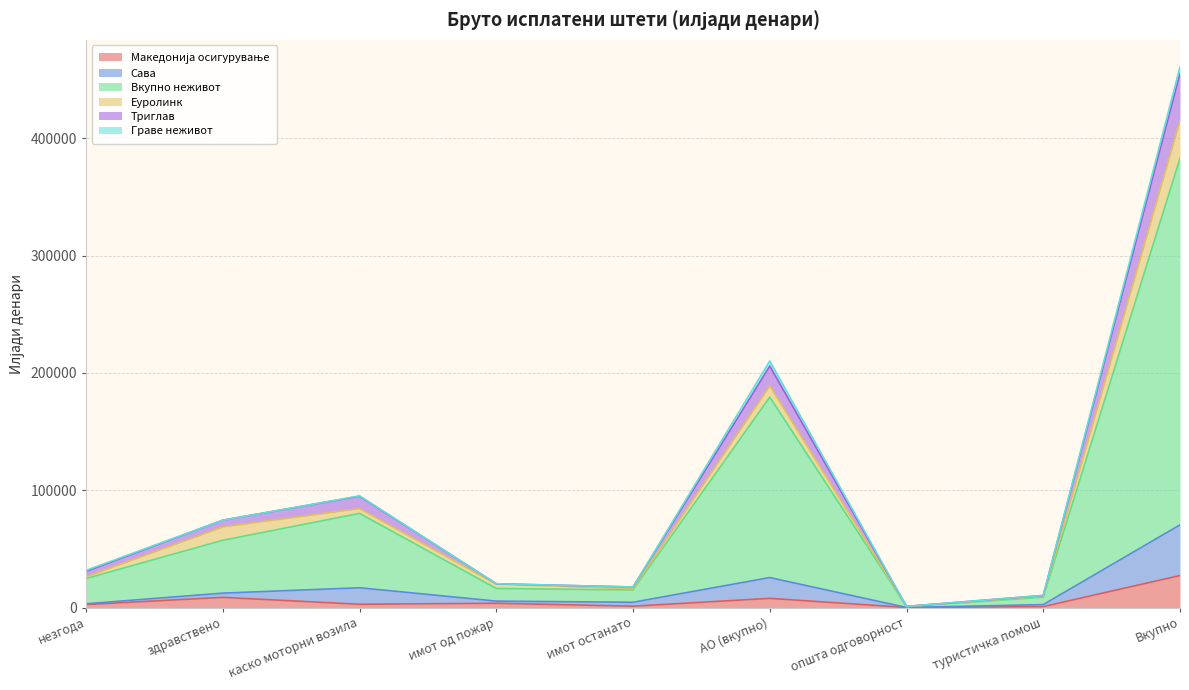

At which category does Триглав reach its first local peak?

каско моторни возила